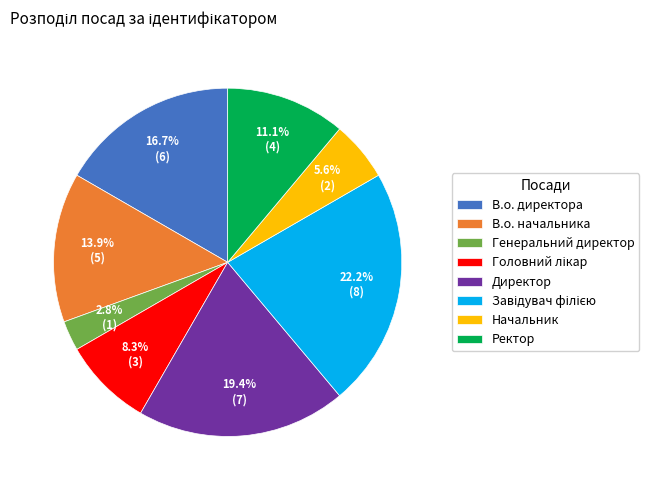

How many slices are in this pie chart?

8